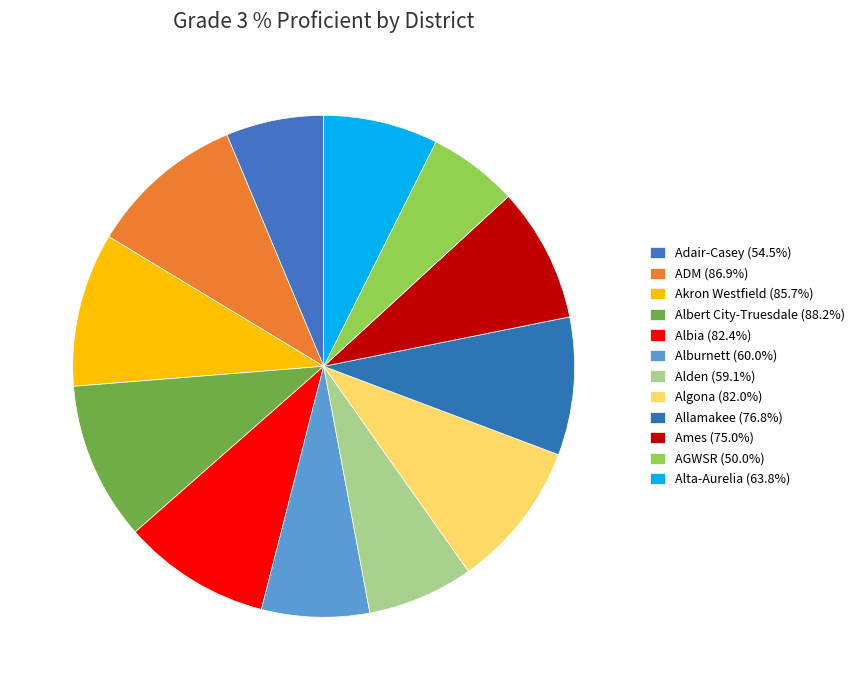

Count the number of slices in the pie.

12